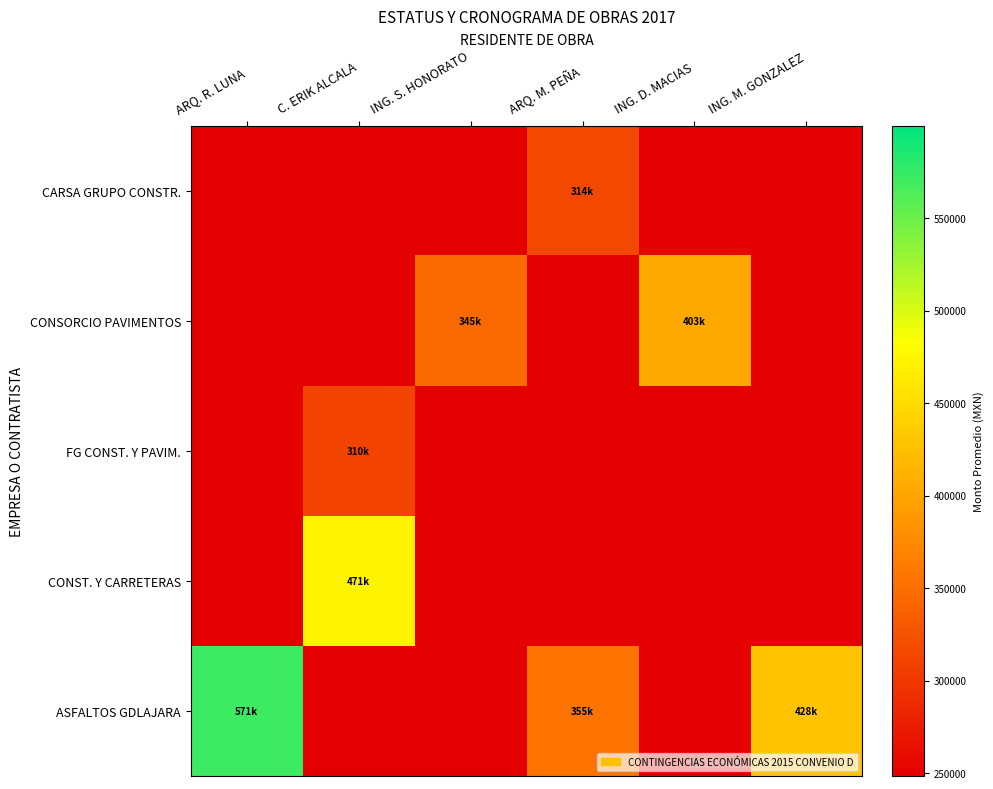

How many categories are shown in the chart?

6